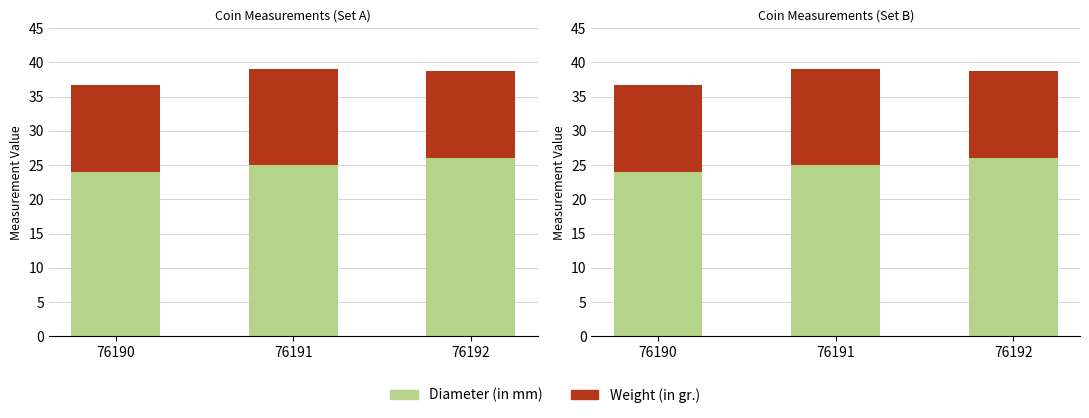

True or false: Weight (in gr.) has a value of 8.0 at 76190.

False